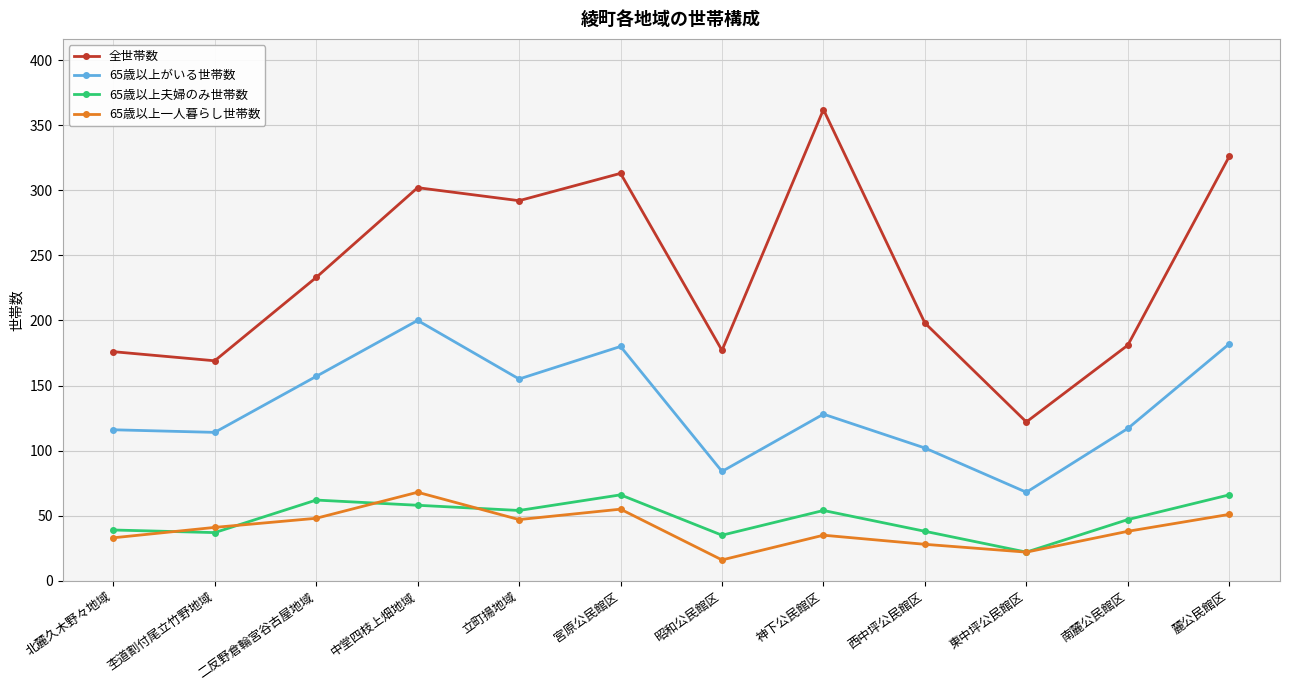

Which category has the highest value across all series?

神下公民館区